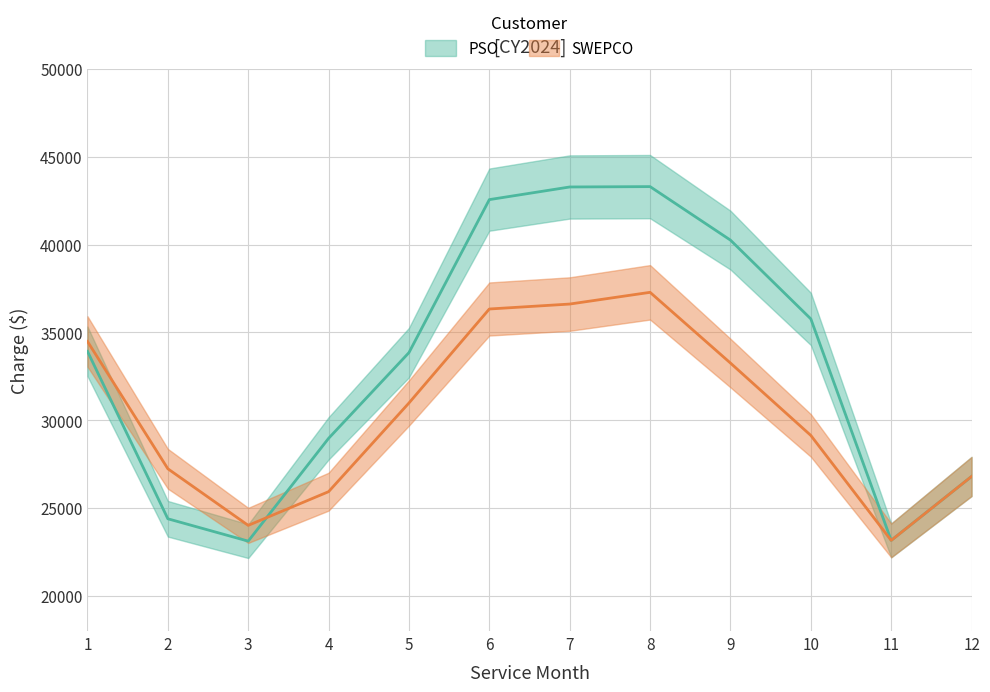

What is the lowest value of the PSO Invoiced Charge series?

23118.5